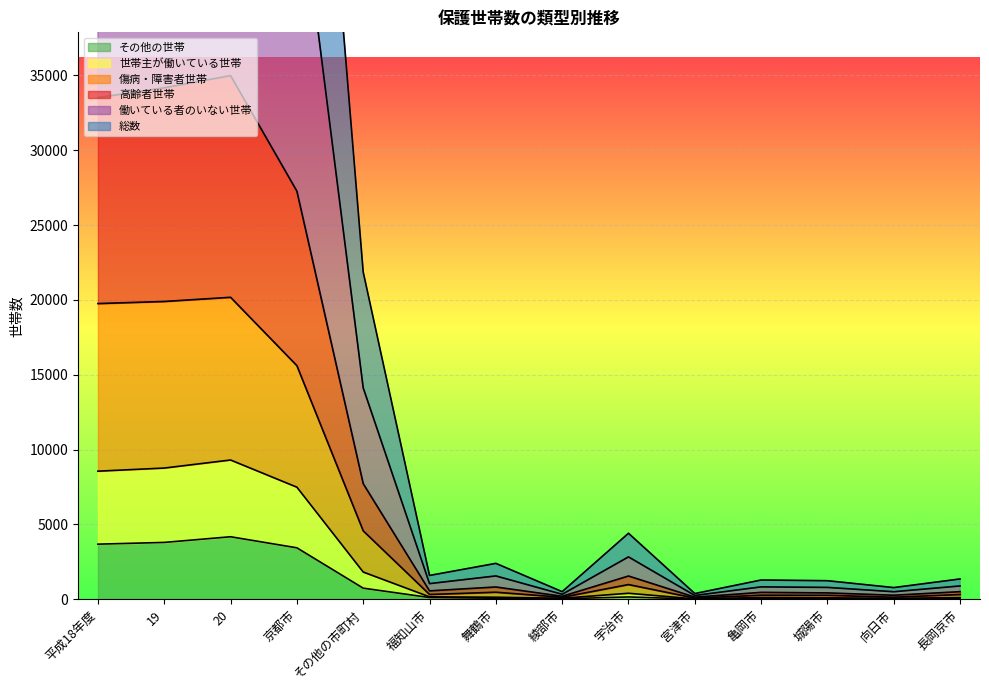

Reading right to left, transcribe all the data shown in this chart.

総数: 1354	777	1236	1283	378	4407	504	2395	1588	21864	75860	97724	95698	93913
高齢者世帯: 504	266	421	457	138	1550	195	817	557	7722	27269	34991	34177	33522
傷病・障害者世帯: 314	133	261	268	73	979	129	467	316	4569	15607	20176	19898	19758
その他の世帯: 45	18	26	40	8	151	27	65	112	739	3435	4174	3795	3679
働いている者のいない世帯: 887	500	789	825	249	2828	328	1556	1042	14127	49158	63285	61948	60787
世帯主が働いている世帯: 113	55	97	115	20	398	64	133	159	1816	7487	9303	8765	8557